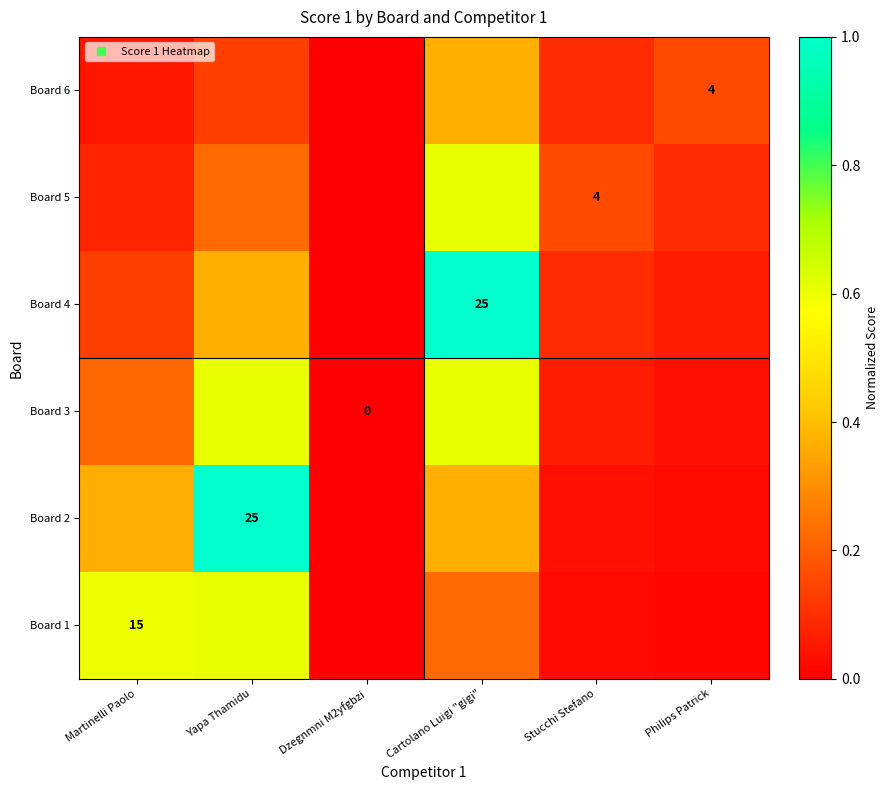

True or false: Board 1 has a value of 0.2 at Cartolano Luigi "gigi".

True